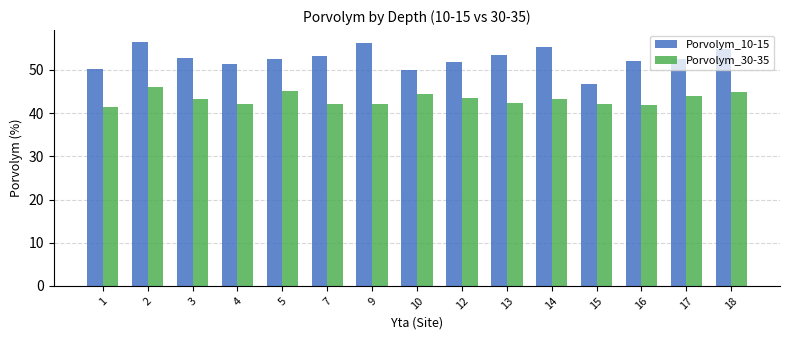

What is the difference between the maximum and minimum values in the Porvolym_30-35 series?

4.8